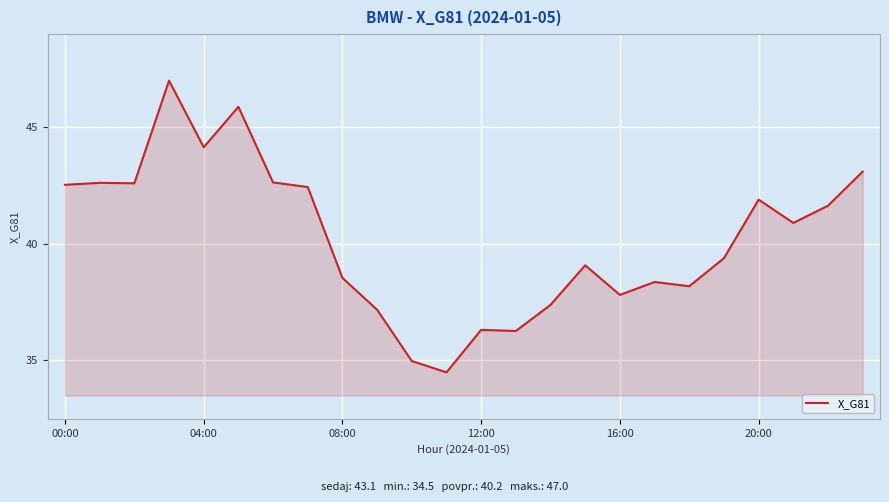

What is the difference between the maximum and minimum values?

12.6